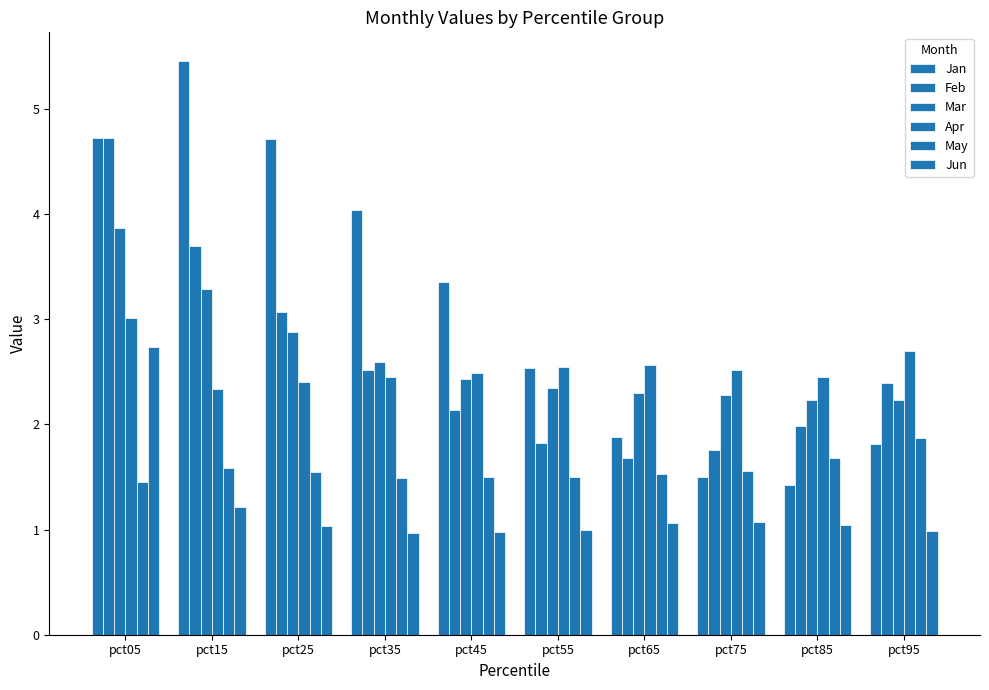

Is the value of Jun at pct25 greater than the value of Feb at pct65?

No